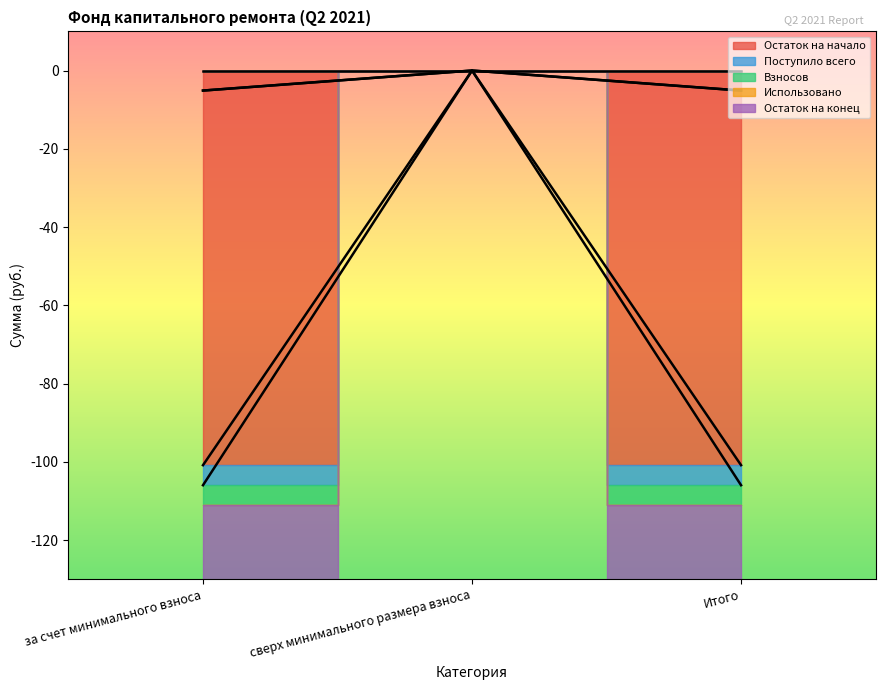

List the labels in order of Взносов value, smallest first.

за счет минимального взноса, Итого, сверх минимального размера взноса